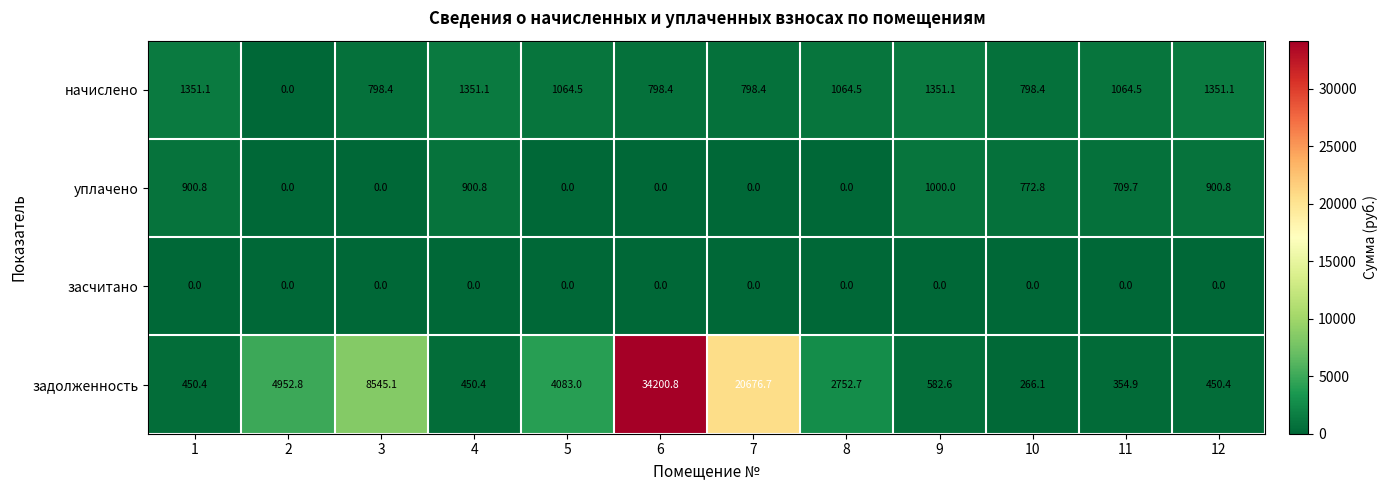

Rank the series by their maximum value, from highest to lowest.

задолженность, начислено, уплачено, засчитано